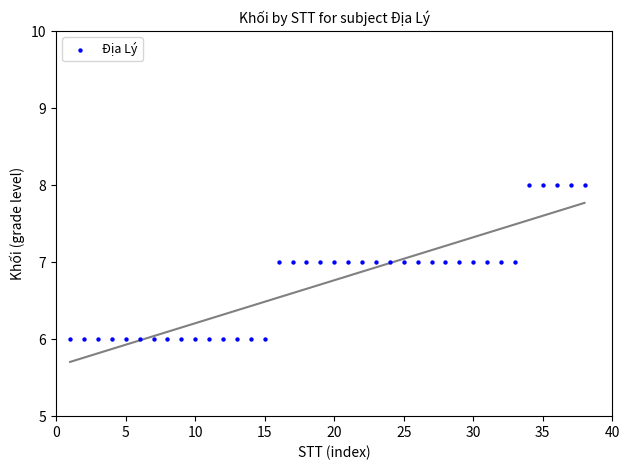

What is the range of X values (max minus min)?

37